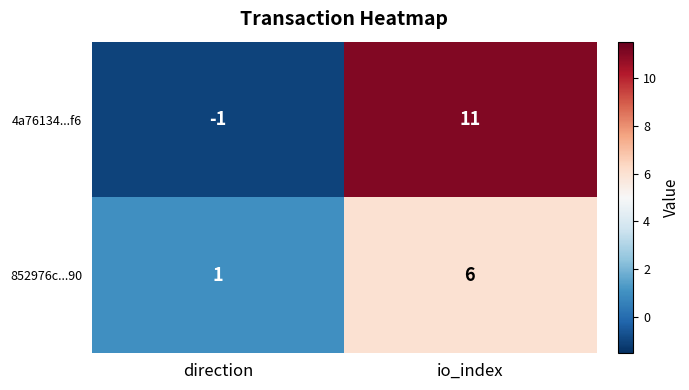

What is the difference between the 4a76134...f6 values at direction and io_index?

12